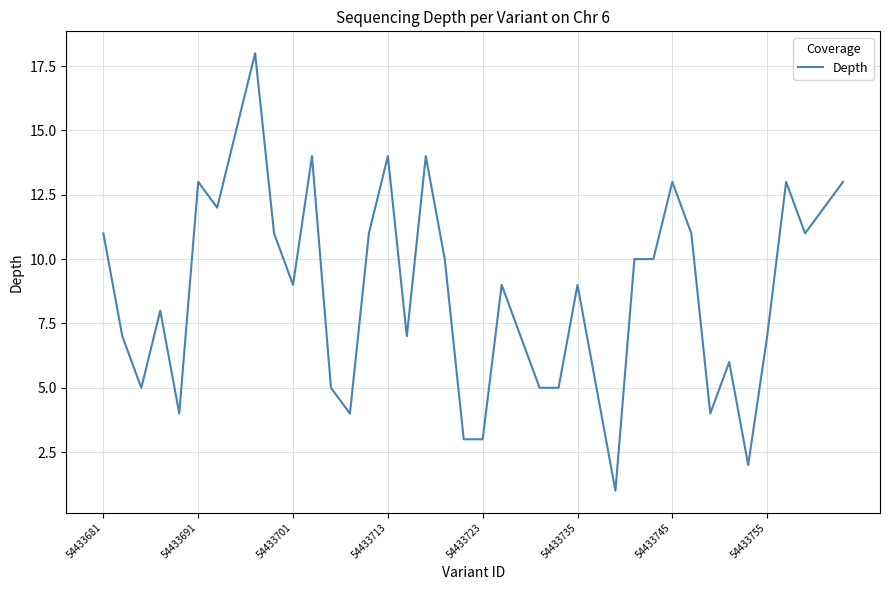

True or false: there are more than 2 points higher than both neighbors.

True